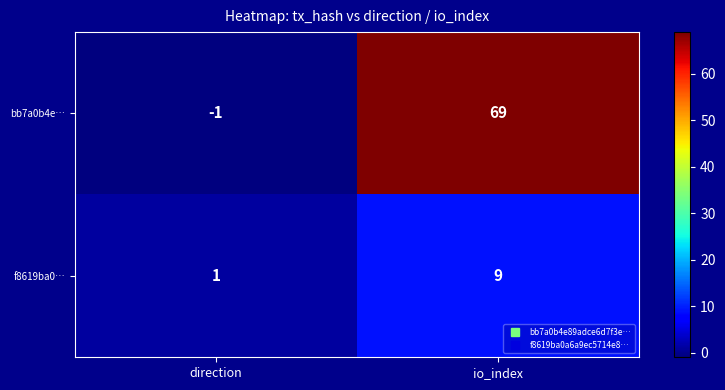

The value of f8619ba0… at io_index is 6. True or false?

False